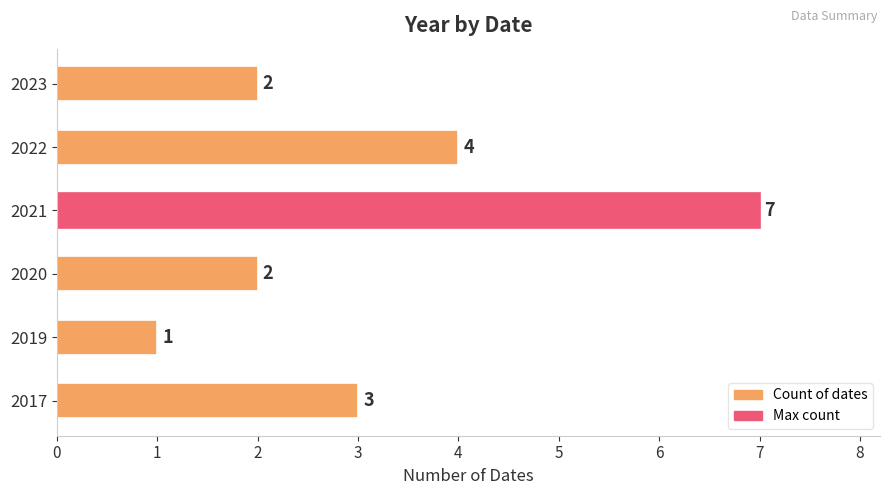

The chart shows a value of 3 at 2020. True or false?

False